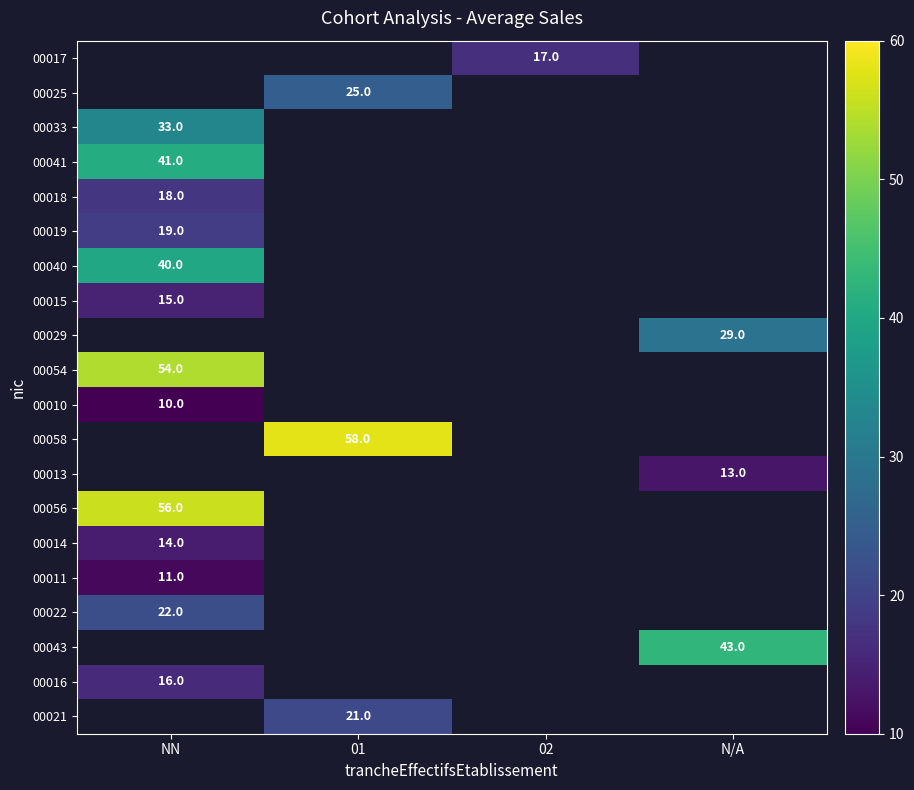

The value of 00058 at 01 is 58. True or false?

True